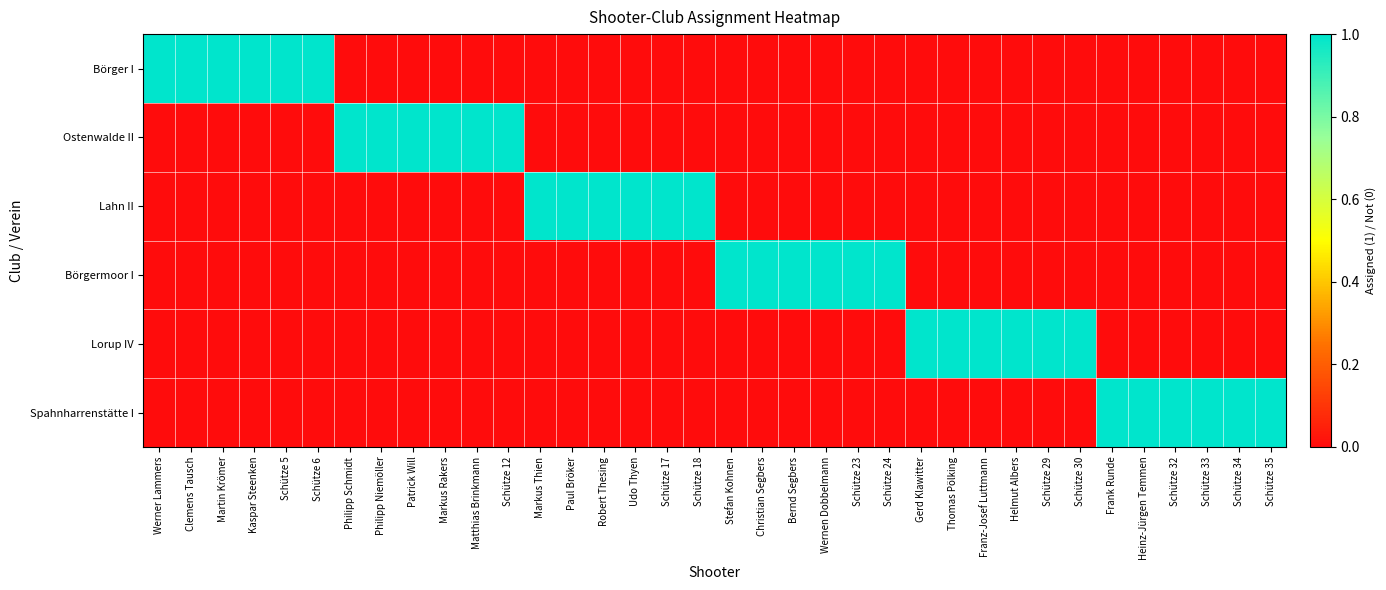

Reading left to right, extract all data points from this chart.

Börger I: Werner Lammers=1	Clemens Tausch=1	Martin Krömer=1	Kaspar Steenken=1	Schütze 5=1	Schütze 6=1	Philipp Schmidt=0	Philipp Niemöller=0	Patrick Will=0	Markus Rakers=0	Matthias Brinkmann=0	Schütze 12=0	Markus Thien=0	Paul Bröker=0	Robert Thesing=0	Udo Thyen=0	Schütze 17=0	Schütze 18=0	Stefan Kohnen=0	Christian Segbers=0	Bernd Segbers=0	Wernen Dobbelmann=0	Schütze 23=0	Schütze 24=0	Gerd Klawitter=0	Thomas Pölking=0	Franz-Josef Luttmann=0	Helmut Albers=0	Schütze 29=0	Schütze 30=0	Frank Runde=0	Heinz-Jürgen Temmen=0	Schütze 32=0	Schütze 33=0	Schütze 34=0	Schütze 35=0
Ostenwalde II: Werner Lammers=0	Clemens Tausch=0	Martin Krömer=0	Kaspar Steenken=0	Schütze 5=0	Schütze 6=0	Philipp Schmidt=1	Philipp Niemöller=1	Patrick Will=1	Markus Rakers=1	Matthias Brinkmann=1	Schütze 12=1	Markus Thien=0	Paul Bröker=0	Robert Thesing=0	Udo Thyen=0	Schütze 17=0	Schütze 18=0	Stefan Kohnen=0	Christian Segbers=0	Bernd Segbers=0	Wernen Dobbelmann=0	Schütze 23=0	Schütze 24=0	Gerd Klawitter=0	Thomas Pölking=0	Franz-Josef Luttmann=0	Helmut Albers=0	Schütze 29=0	Schütze 30=0	Frank Runde=0	Heinz-Jürgen Temmen=0	Schütze 32=0	Schütze 33=0	Schütze 34=0	Schütze 35=0
Lahn II: Werner Lammers=0	Clemens Tausch=0	Martin Krömer=0	Kaspar Steenken=0	Schütze 5=0	Schütze 6=0	Philipp Schmidt=0	Philipp Niemöller=0	Patrick Will=0	Markus Rakers=0	Matthias Brinkmann=0	Schütze 12=0	Markus Thien=1	Paul Bröker=1	Robert Thesing=1	Udo Thyen=1	Schütze 17=1	Schütze 18=1	Stefan Kohnen=0	Christian Segbers=0	Bernd Segbers=0	Wernen Dobbelmann=0	Schütze 23=0	Schütze 24=0	Gerd Klawitter=0	Thomas Pölking=0	Franz-Josef Luttmann=0	Helmut Albers=0	Schütze 29=0	Schütze 30=0	Frank Runde=0	Heinz-Jürgen Temmen=0	Schütze 32=0	Schütze 33=0	Schütze 34=0	Schütze 35=0
Börgermoor I: Werner Lammers=0	Clemens Tausch=0	Martin Krömer=0	Kaspar Steenken=0	Schütze 5=0	Schütze 6=0	Philipp Schmidt=0	Philipp Niemöller=0	Patrick Will=0	Markus Rakers=0	Matthias Brinkmann=0	Schütze 12=0	Markus Thien=0	Paul Bröker=0	Robert Thesing=0	Udo Thyen=0	Schütze 17=0	Schütze 18=0	Stefan Kohnen=1	Christian Segbers=1	Bernd Segbers=1	Wernen Dobbelmann=1	Schütze 23=1	Schütze 24=1	Gerd Klawitter=0	Thomas Pölking=0	Franz-Josef Luttmann=0	Helmut Albers=0	Schütze 29=0	Schütze 30=0	Frank Runde=0	Heinz-Jürgen Temmen=0	Schütze 32=0	Schütze 33=0	Schütze 34=0	Schütze 35=0
Lorup IV: Werner Lammers=0	Clemens Tausch=0	Martin Krömer=0	Kaspar Steenken=0	Schütze 5=0	Schütze 6=0	Philipp Schmidt=0	Philipp Niemöller=0	Patrick Will=0	Markus Rakers=0	Matthias Brinkmann=0	Schütze 12=0	Markus Thien=0	Paul Bröker=0	Robert Thesing=0	Udo Thyen=0	Schütze 17=0	Schütze 18=0	Stefan Kohnen=0	Christian Segbers=0	Bernd Segbers=0	Wernen Dobbelmann=0	Schütze 23=0	Schütze 24=0	Gerd Klawitter=1	Thomas Pölking=1	Franz-Josef Luttmann=1	Helmut Albers=1	Schütze 29=1	Schütze 30=1	Frank Runde=0	Heinz-Jürgen Temmen=0	Schütze 32=0	Schütze 33=0	Schütze 34=0	Schütze 35=0
Spahnharrenstätte I: Werner Lammers=0	Clemens Tausch=0	Martin Krömer=0	Kaspar Steenken=0	Schütze 5=0	Schütze 6=0	Philipp Schmidt=0	Philipp Niemöller=0	Patrick Will=0	Markus Rakers=0	Matthias Brinkmann=0	Schütze 12=0	Markus Thien=0	Paul Bröker=0	Robert Thesing=0	Udo Thyen=0	Schütze 17=0	Schütze 18=0	Stefan Kohnen=0	Christian Segbers=0	Bernd Segbers=0	Wernen Dobbelmann=0	Schütze 23=0	Schütze 24=0	Gerd Klawitter=0	Thomas Pölking=0	Franz-Josef Luttmann=0	Helmut Albers=0	Schütze 29=0	Schütze 30=0	Frank Runde=1	Heinz-Jürgen Temmen=1	Schütze 32=1	Schütze 33=1	Schütze 34=1	Schütze 35=1